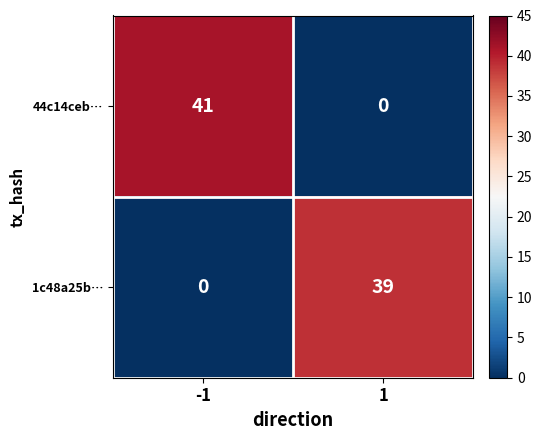

Is it true that 44c14ceb… equals 41 at -1?

True